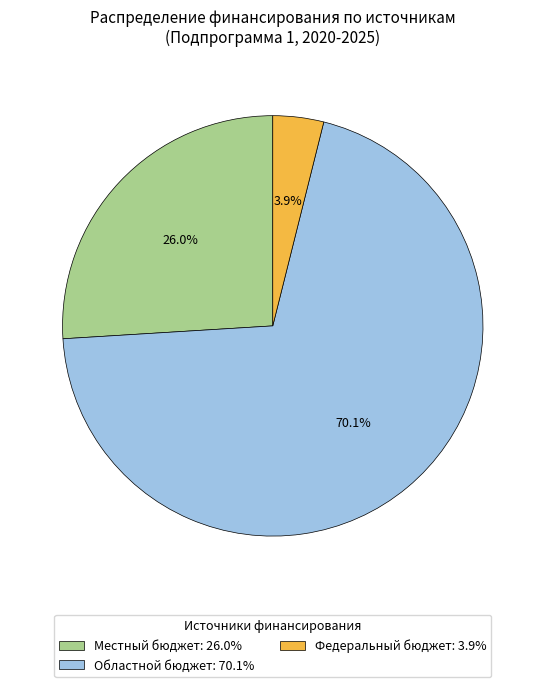

What is the largest slice in the pie chart?

Областной бюджет